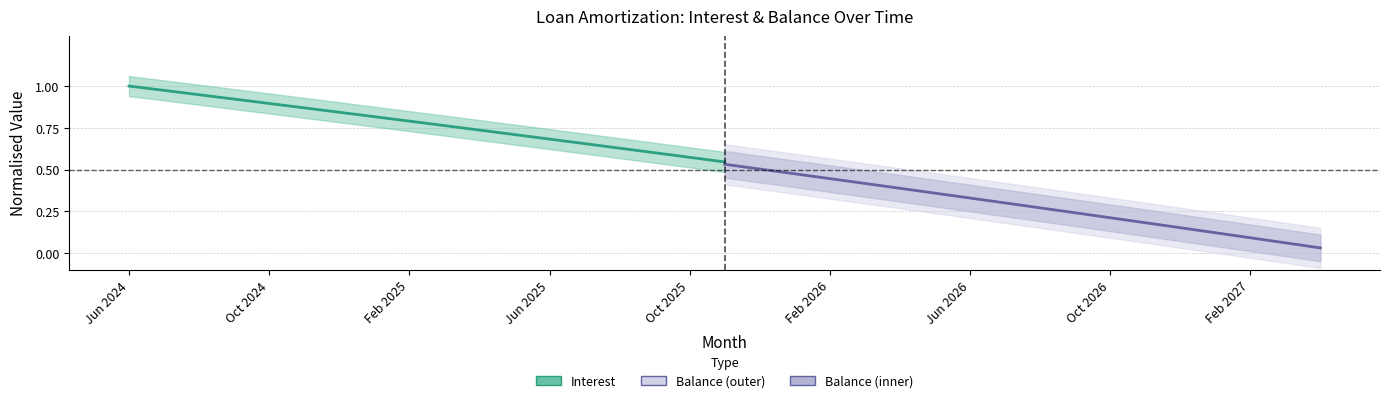

What is the sum of the Interest values at Oct 2025 and 14?

1.5